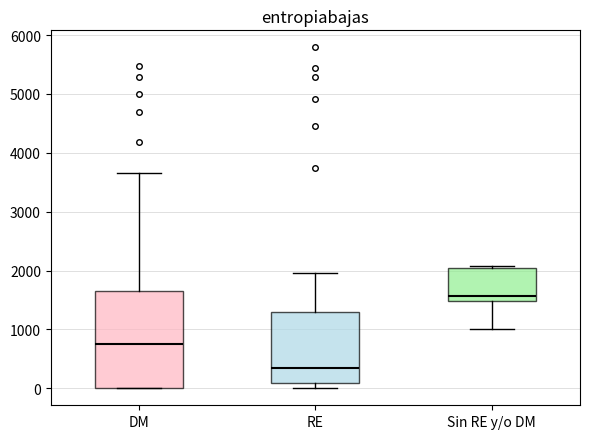

Reading left to right, transcribe this box plot: for each box, give where its median line is, the range the box spans, and where its two whiskers end, as read against the y-axis. The values are not printed on the chart, so give them approximately, as read against the axis.

DM: median 700, box 0 to 1700, whiskers 0 to 3700
RE: median 300, box 100 to 1300, whiskers 0 to 2000
Sin RE y/o DM: median 1600, box 1500 to 2000, whiskers 1000 to 2100